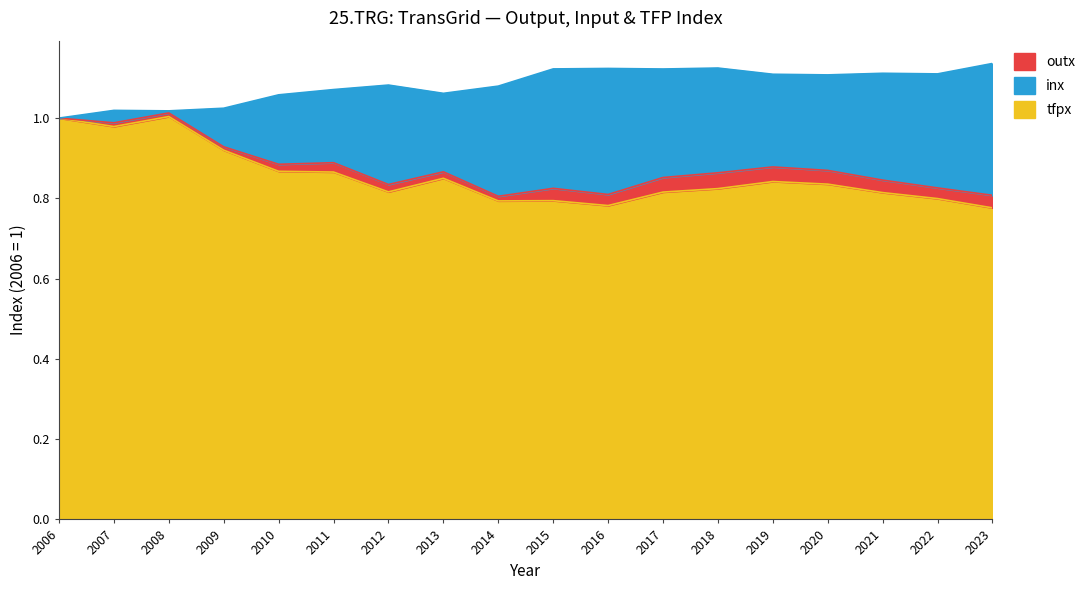

What is the sum of the tfpx values at 2019 and 2021?

1.7